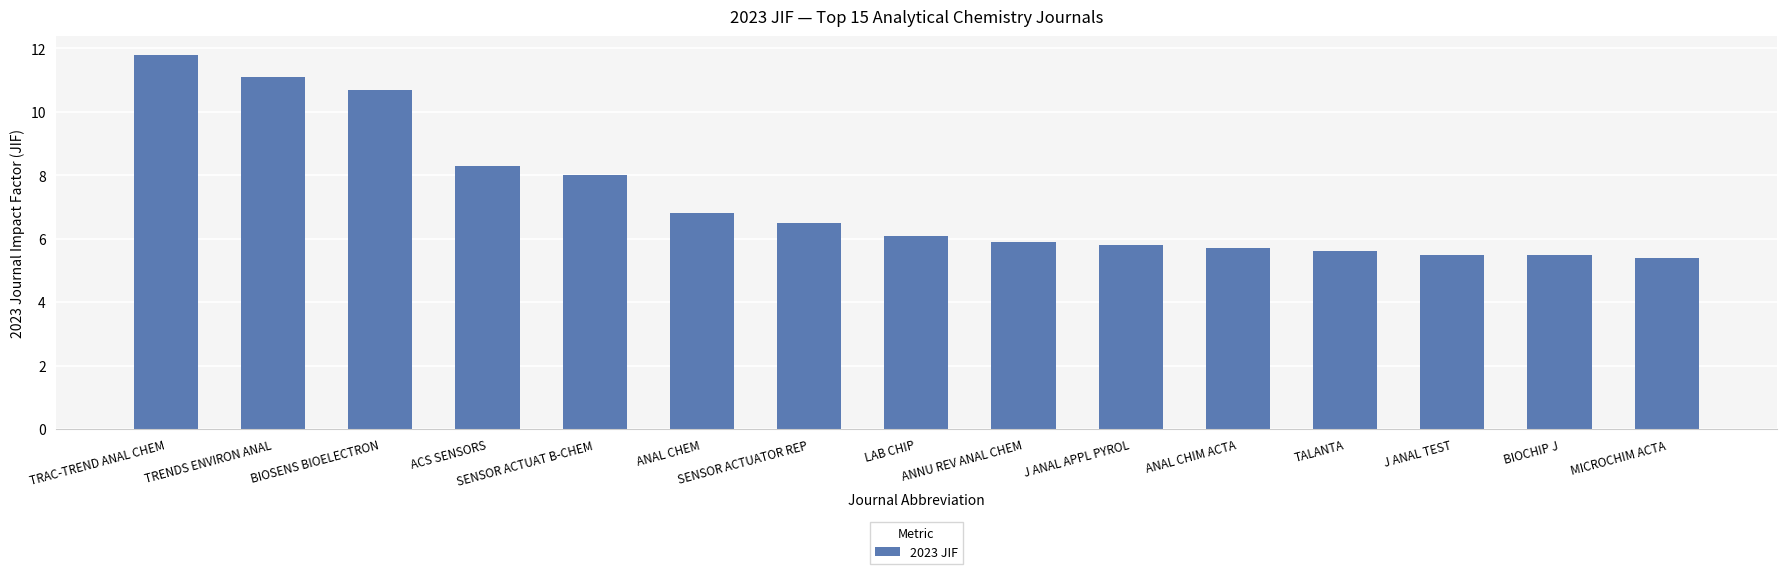

What is the difference between the maximum and minimum values?

6.4